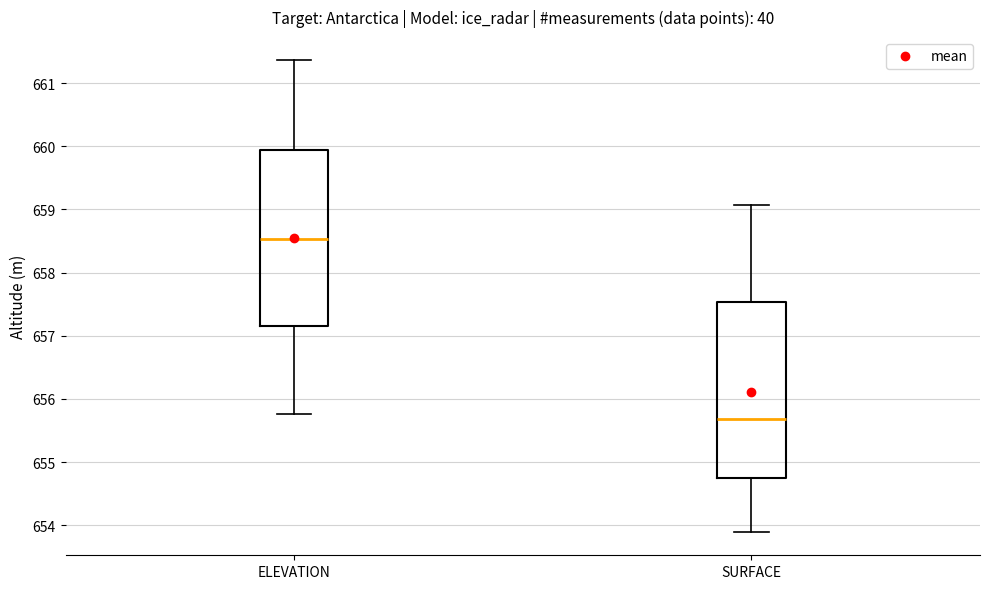

Where is the lower edge of the box for SURFACE on the y-axis? The values are not printed on the chart, so give them approximately, as read against the axis.

654.7